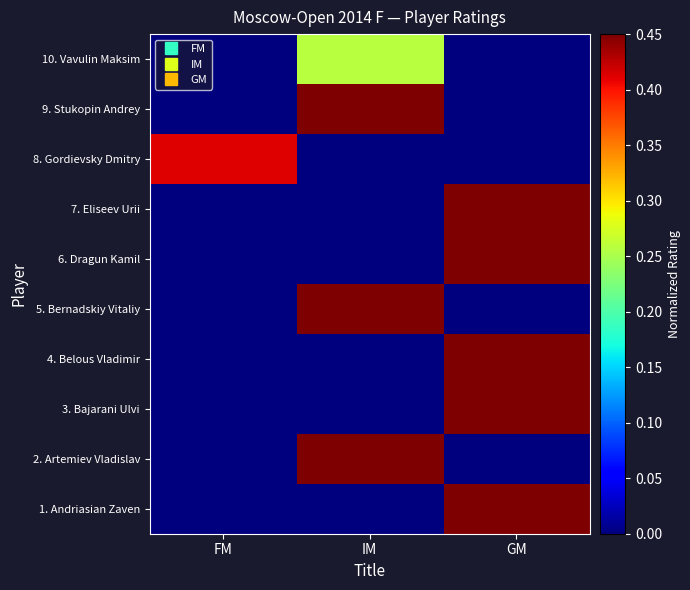

Rank the series by their maximum value, from lowest to highest.

10. Vavulin Maksim, 8. Gordievsky Dmitry, 3. Bajarani Ulvi, 6. Dragun Kamil, 9. Stukopin Andrey, 7. Eliseev Urii, 5. Bernadskiy Vitaliy, 4. Belous Vladimir, 2. Artemiev Vladislav, 1. Andriasian Zaven